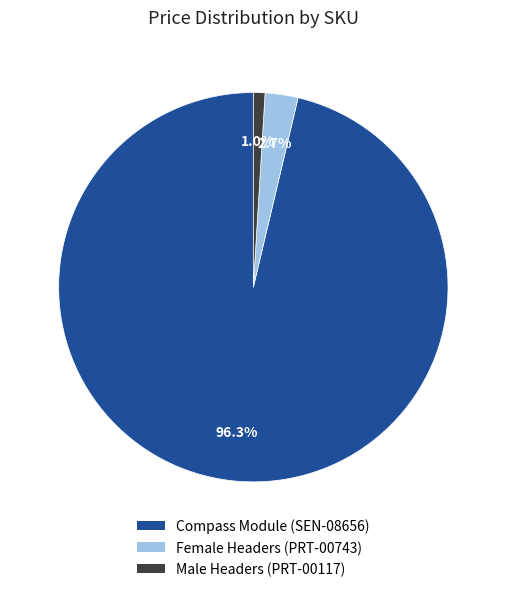

Does any single category account for the majority?

Yes